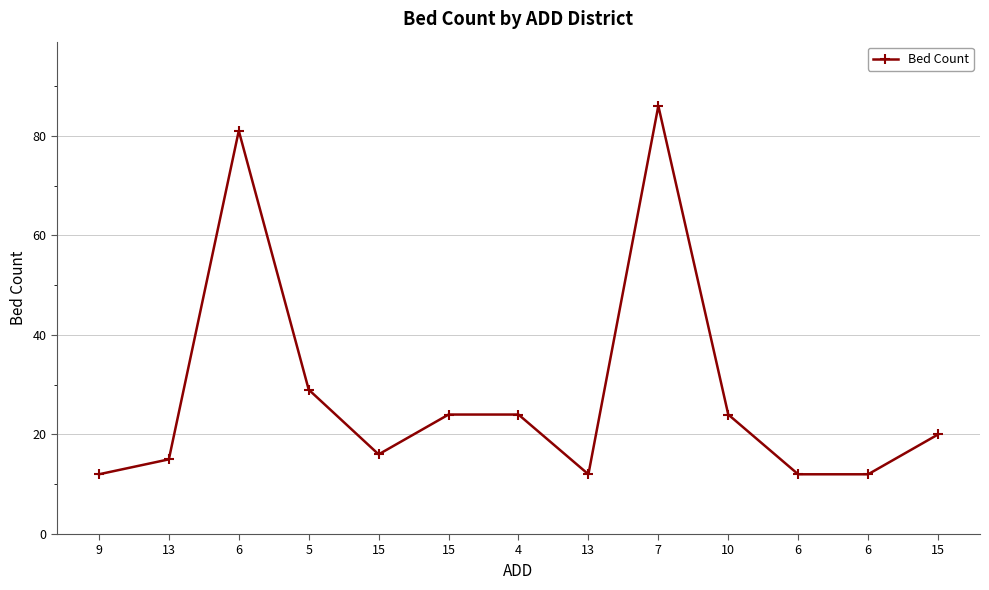

The value at 6 is 12. True or false?

True